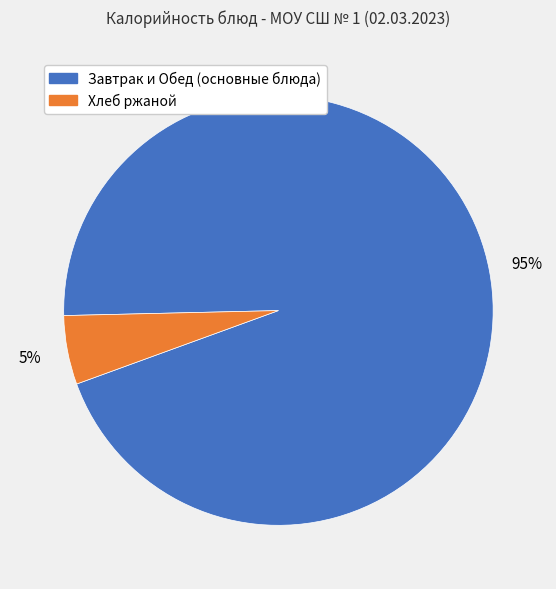

Is the sum of Завтрак и Обед (основные блюда) and Хлеб ржаной greater than half?

Yes